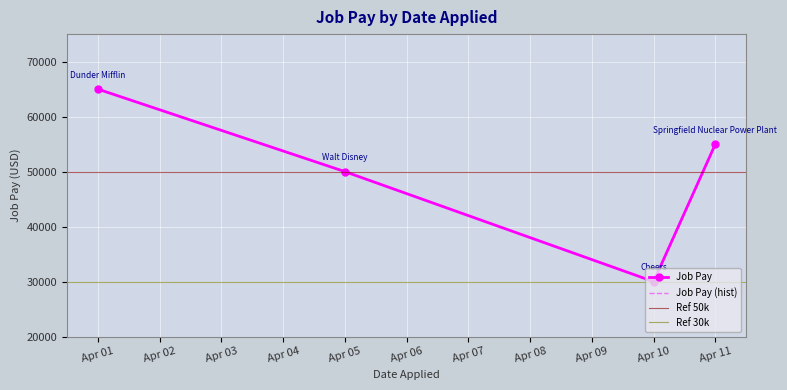

Approximately how many times larger is the value at 2021-04-01 compared to 2021-04-05?

1.3